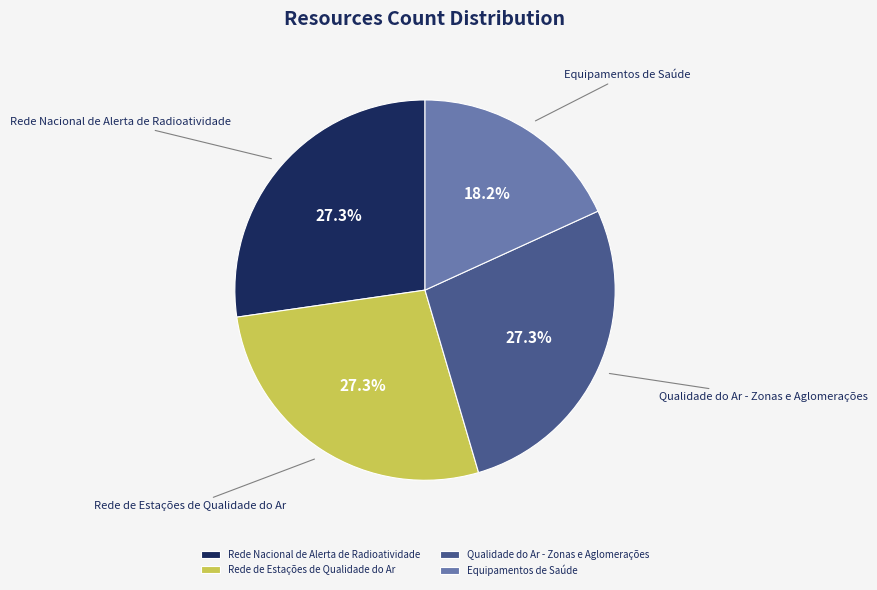

To the nearest percent, what portion does Qualidade do Ar - Zonas e Aglomerações represent?

27%